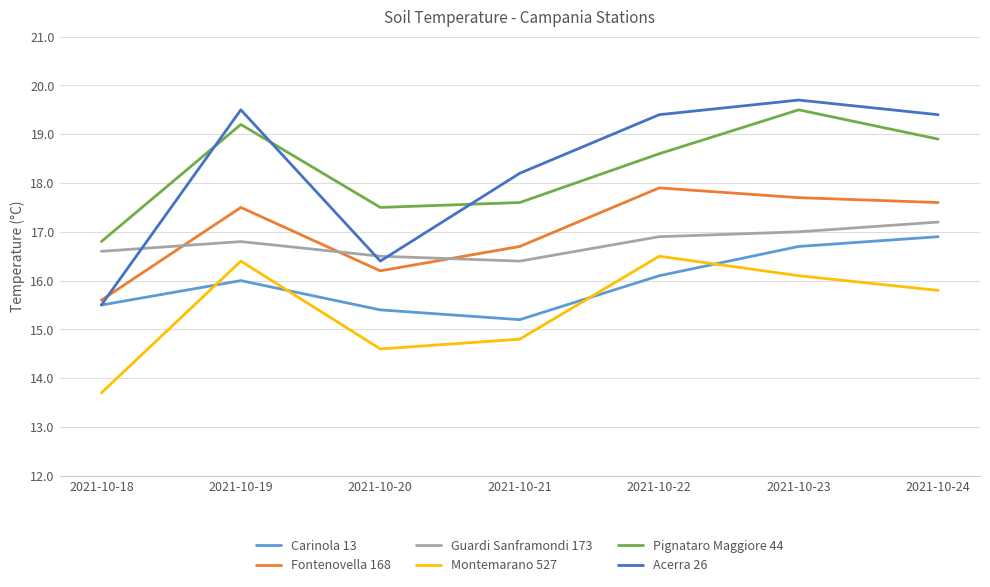

True or false: Fontenovella 168 has a value of 5.5 at 2021-10-21.

False